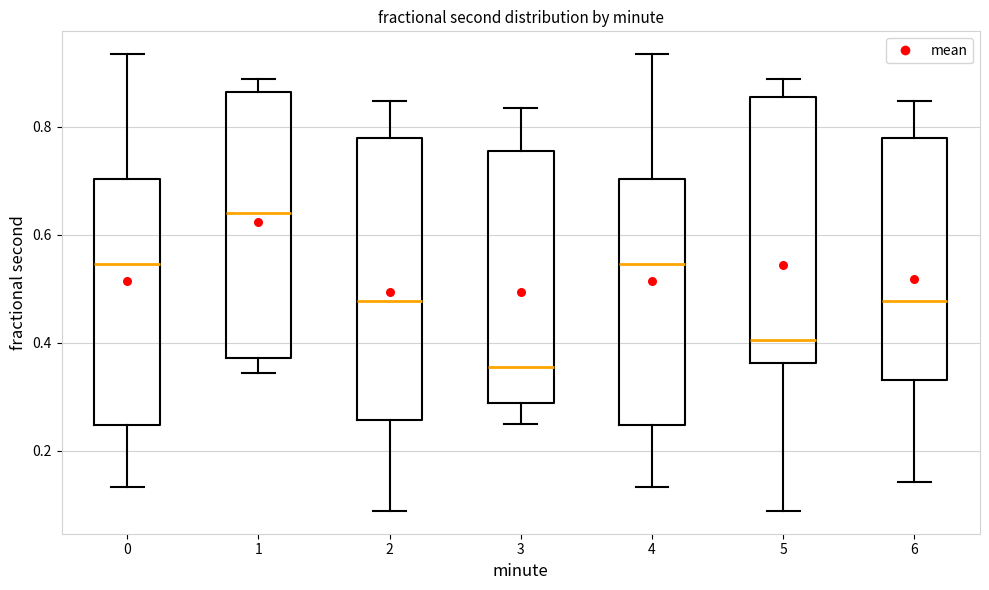

Reading left to right, read every box against the y-axis: the position of its median line, the range the box covers, and the ends of its whiskers. The values are not printed on the chart, so give them approximately, as read against the axis.

0: median 0.54, box 0.24 to 0.70, whiskers 0.14 to 0.94
1: median 0.64, box 0.38 to 0.86, whiskers 0.34 to 0.88
2: median 0.48, box 0.26 to 0.78, whiskers 0.08 to 0.84
3: median 0.36, box 0.28 to 0.76, whiskers 0.26 to 0.84
4: median 0.54, box 0.24 to 0.70, whiskers 0.14 to 0.94
5: median 0.40, box 0.36 to 0.86, whiskers 0.08 to 0.88
6: median 0.48, box 0.34 to 0.78, whiskers 0.14 to 0.84